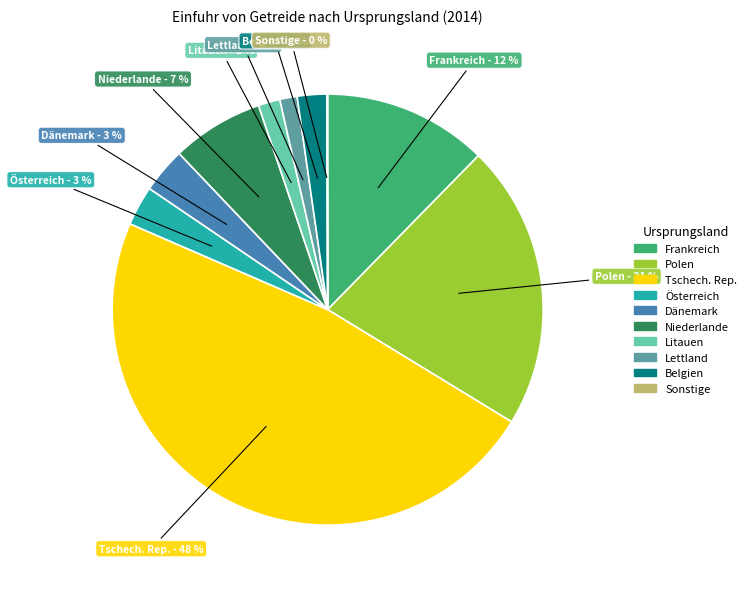

Which category has the biggest portion of the pie?

Tschech. Rep.